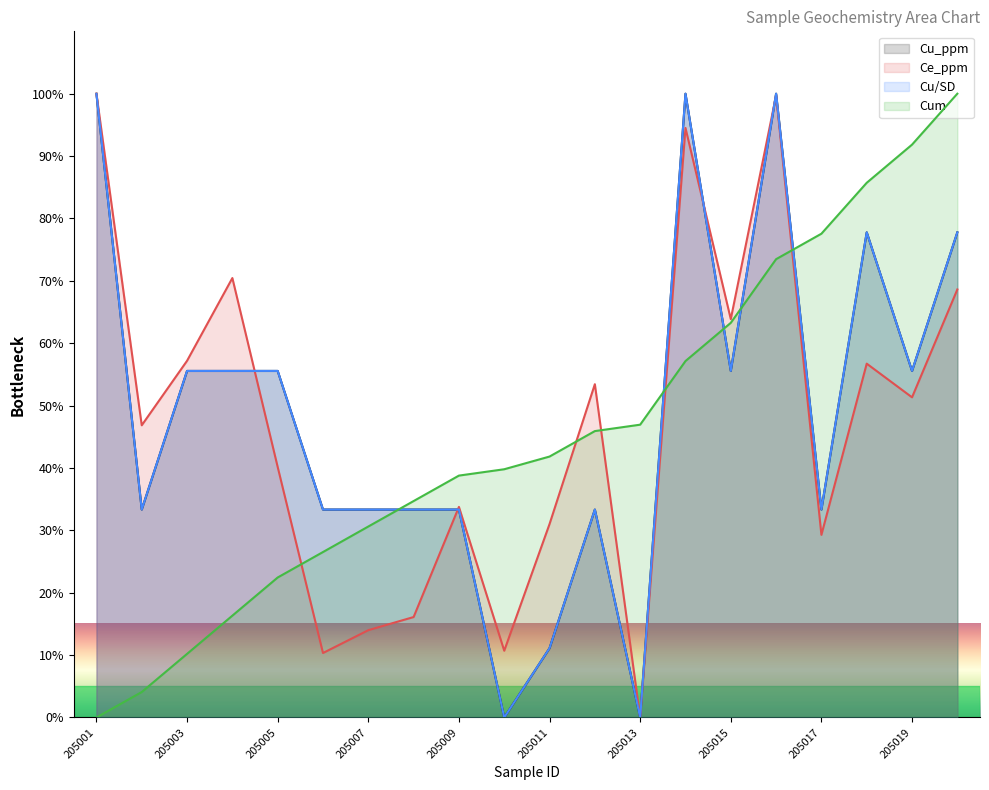

Does the chart have visible grid lines?

No